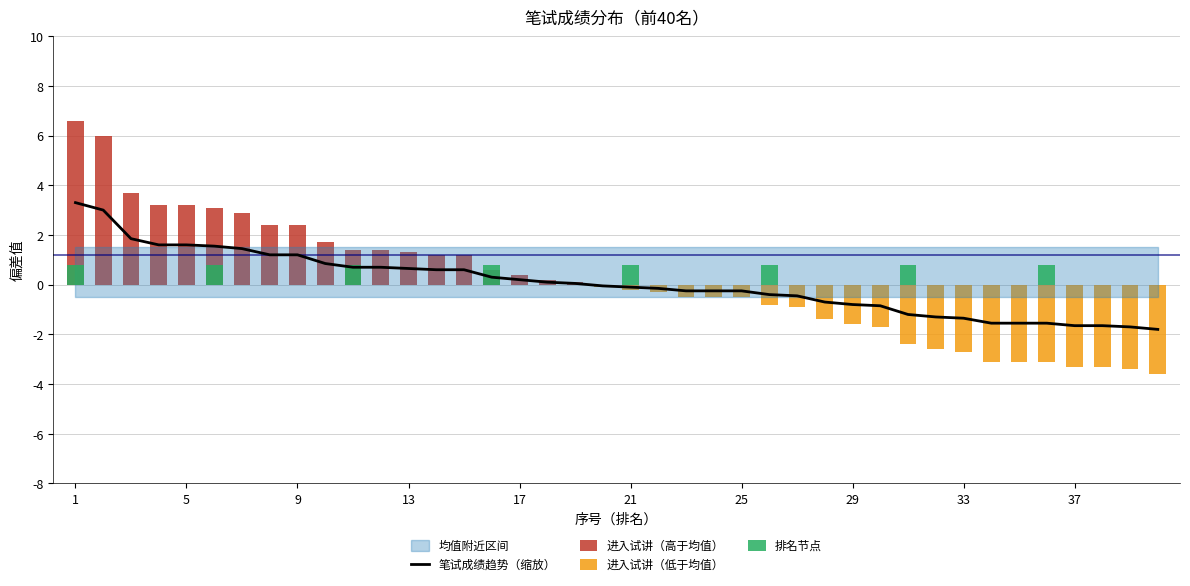

Count the 排名节点 values in the range 0 to 1.

40